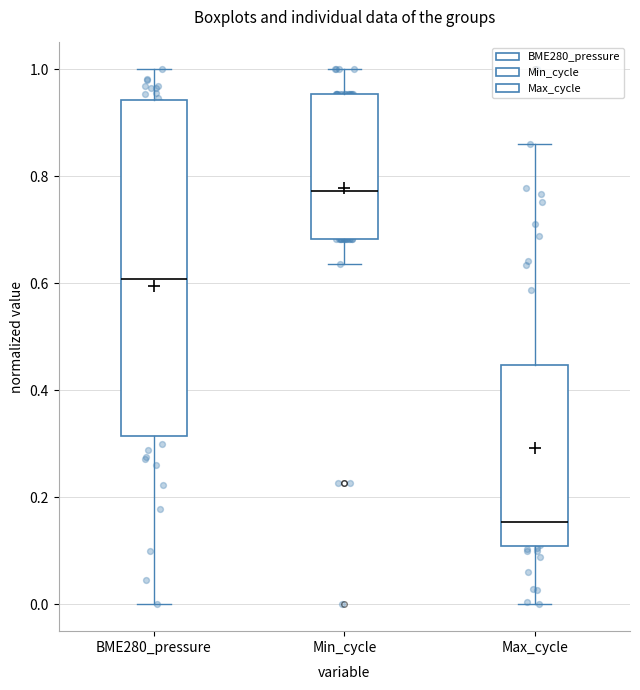

Where is the lower edge of the box for BME280_pressure on the y-axis? The values are not printed on the chart, so give them approximately, as read against the axis.

0.32